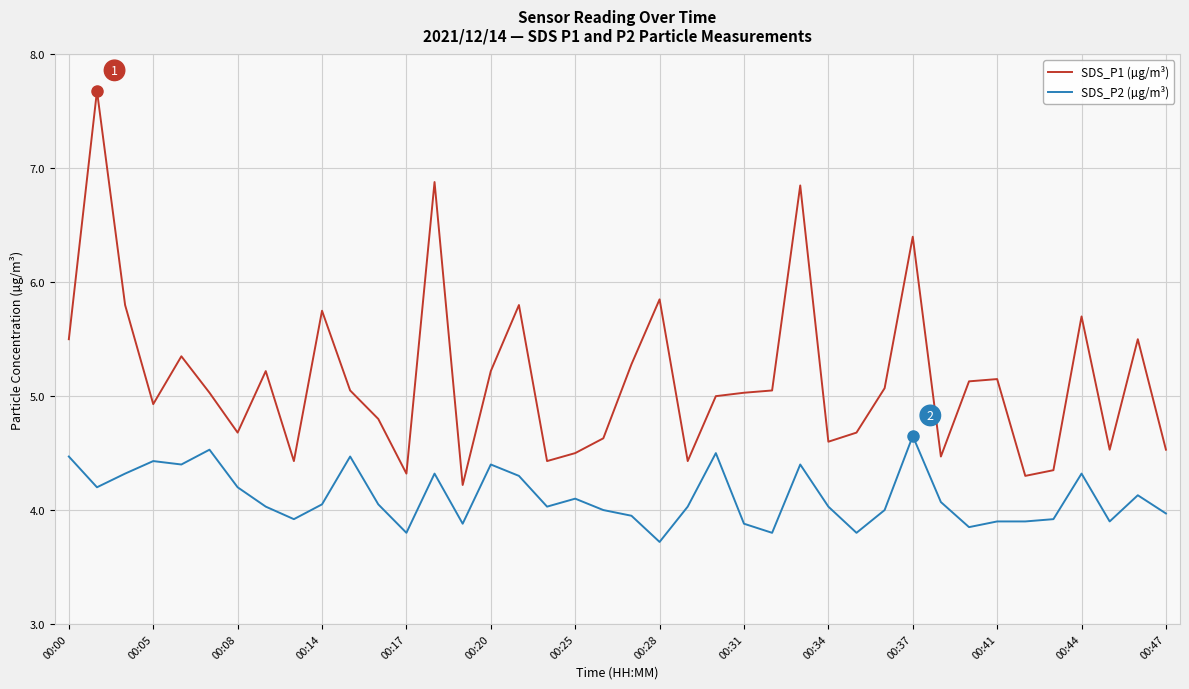

How many categories are shown in the chart?

40